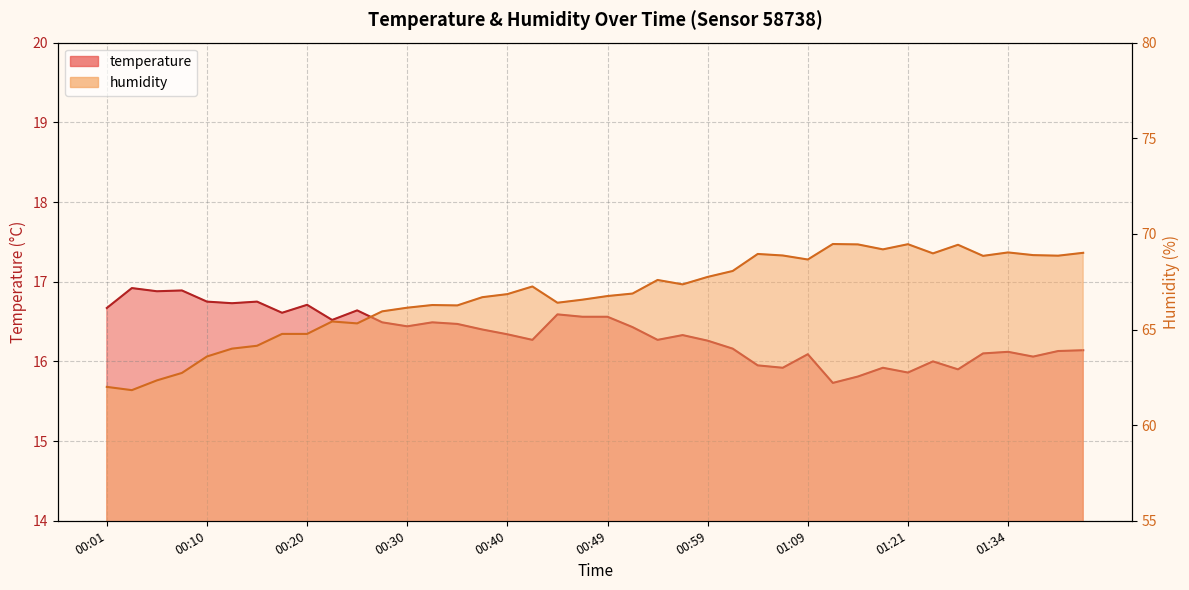

Which has a higher value, 00:08 or 00:42?

00:08